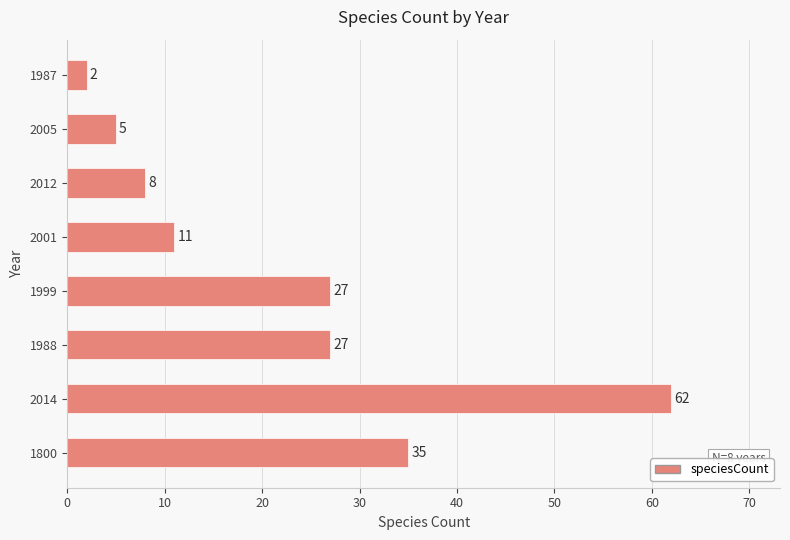

What is the smallest value displayed?

2